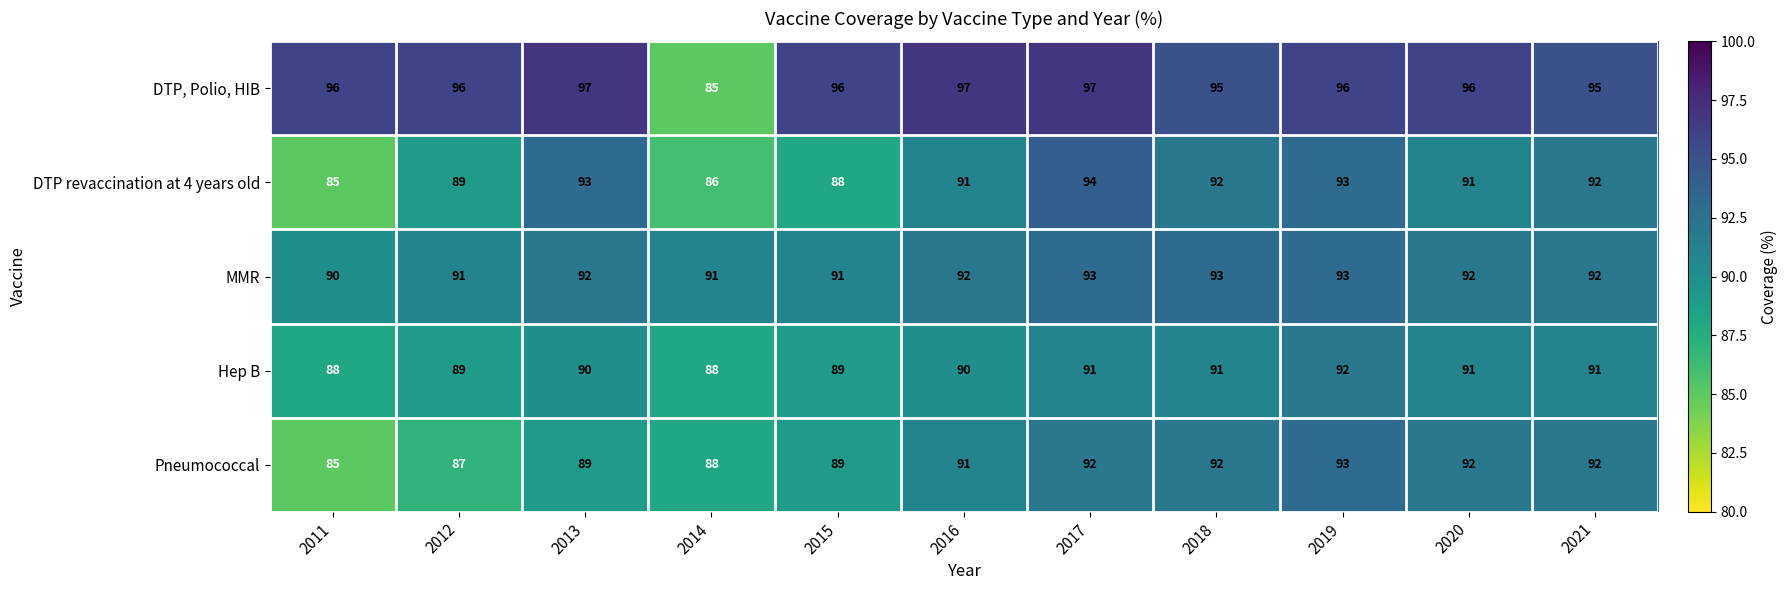

The Pneumococcal series shows 89 at 2013. True or false?

True